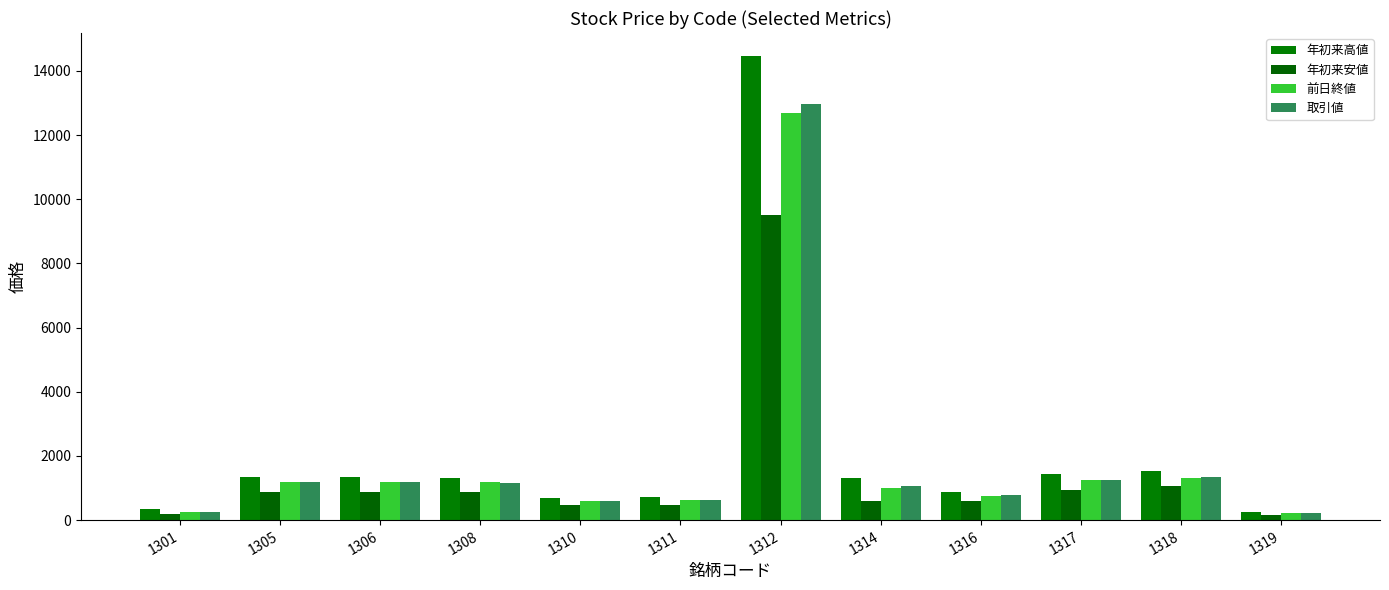

Reading left to right, extract all data points from this chart.

年初来高値: 1301=341	1305=1349	1306=1335	1308=1320	1310=695	1311=710	1312=14460	1314=1300	1316=880	1317=1424	1318=1518	1319=246
年初来安値: 1301=190	1305=880	1306=877	1308=866	1310=461	1311=468	1312=9500	1314=589	1316=588	1317=925	1318=1061	1319=146
前日終値: 1301=254	1305=1198	1306=1187	1308=1174	1310=607	1311=624	1312=12700	1314=1004	1316=767	1317=1237	1318=1322	1319=213
取引値: 1301=259	1305=1199	1306=1187	1308=1173	1310=603	1311=621	1312=12980	1314=1061	1316=774	1317=1262	1318=1342	1319=211